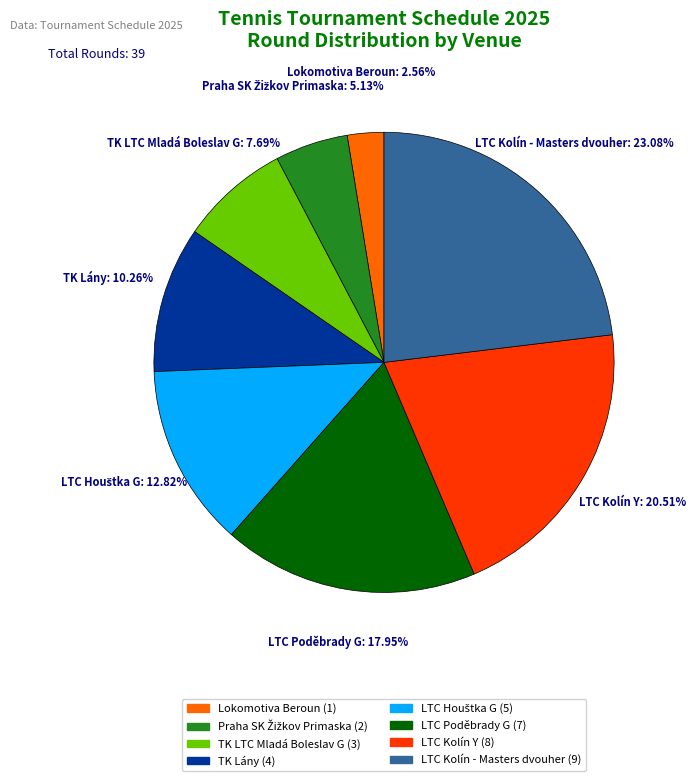

Which has a higher value, Lokomotiva Beroun (1) or TK LTC Mladá Boleslav G (3)?

TK LTC Mladá Boleslav G (3)